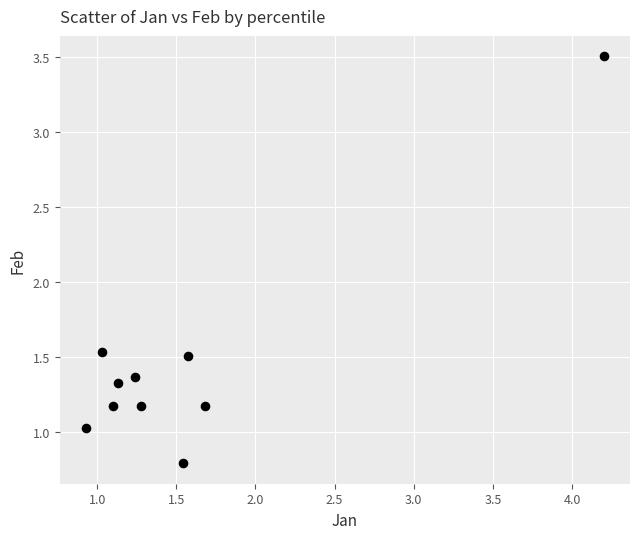

What is the range of X values (max minus min)?

3.3